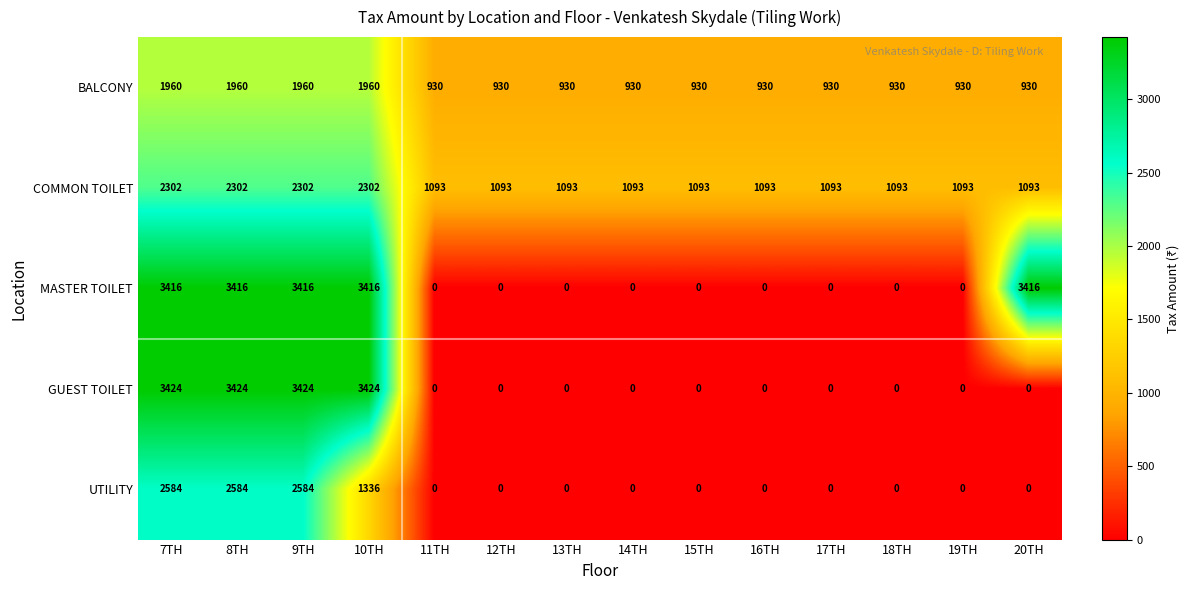

What is the difference between the maximum and minimum values in the MASTER TOILET series?

3416